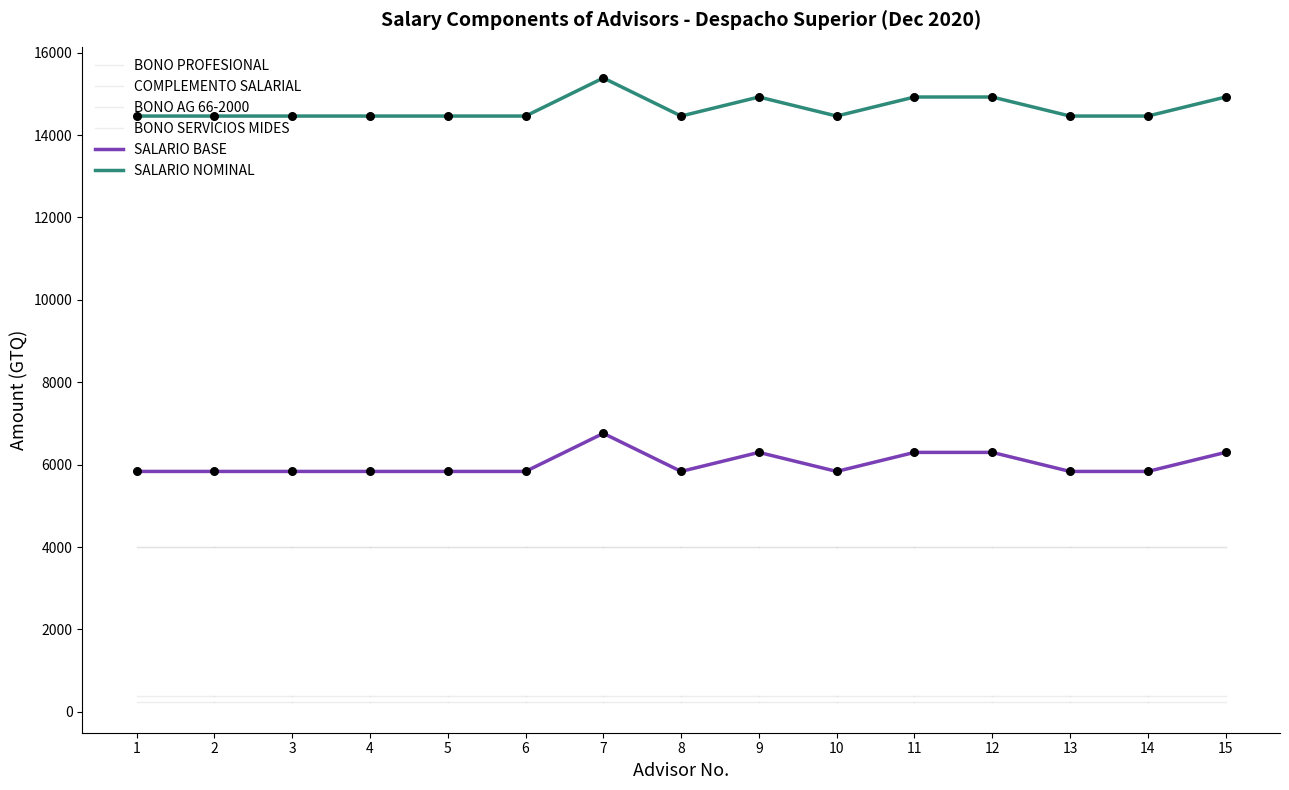

At which category is the sum across all series the highest?

7